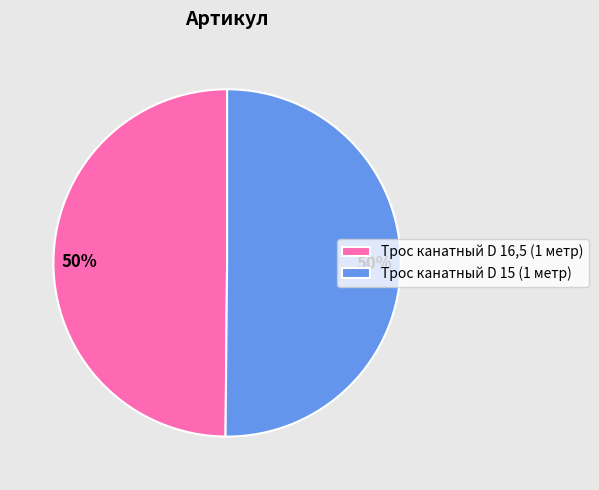

True or false: Трос канатный D 16,5 (1 метр) accounts for 40% of the total.

False